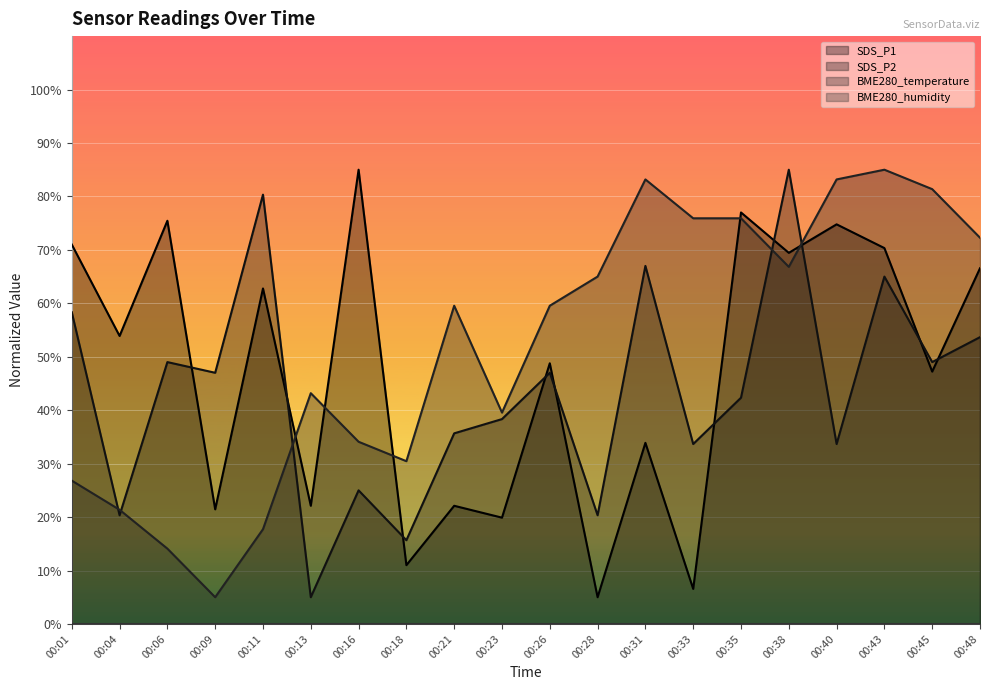

Where is the first local minimum for BME280_temperature?

00:09